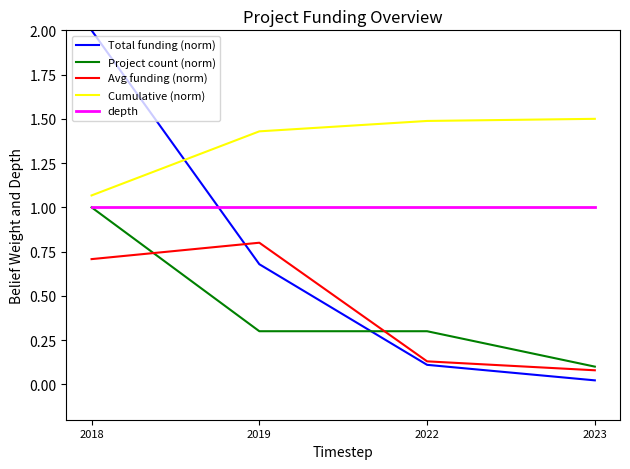

True or false: Avg funding (norm) has more than 1 interior local peaks.

False